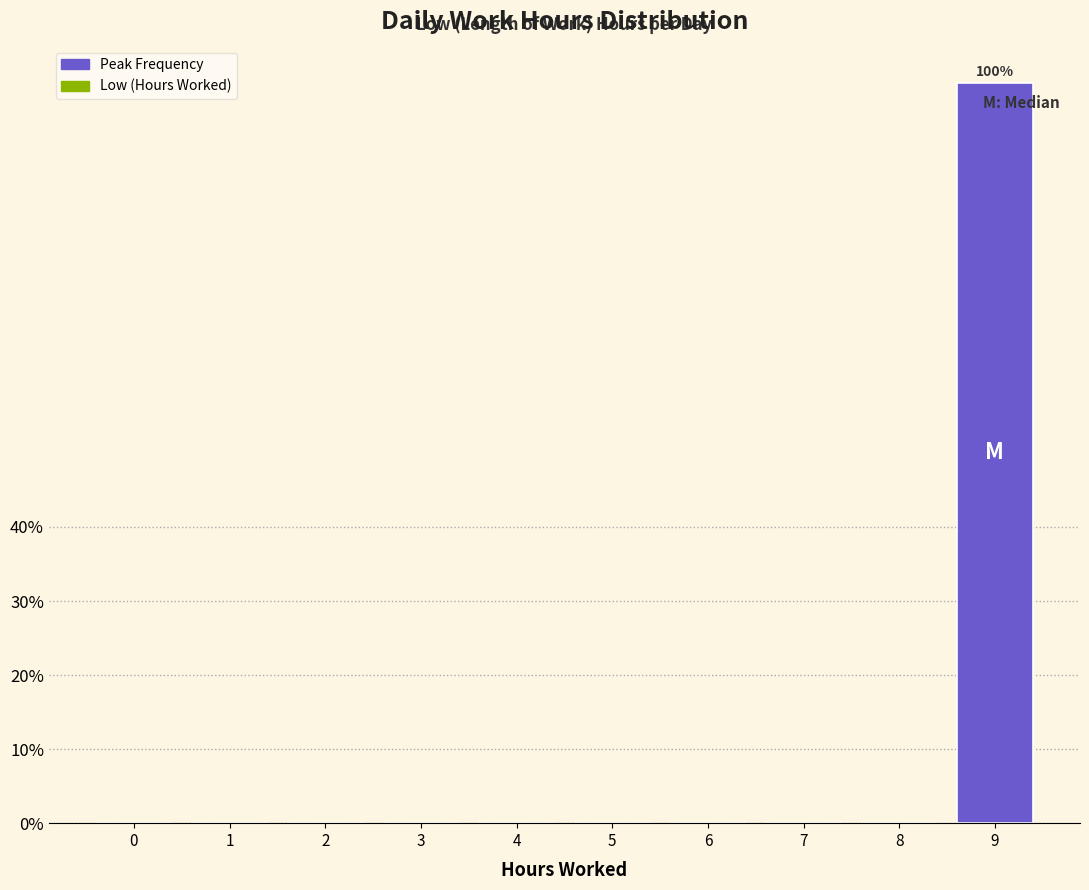

Reading left to right, list all the values displayed in this chart.

0=0	1=0	2=0	3=0	4=0	5=0	6=0	7=0	8=0	9=100